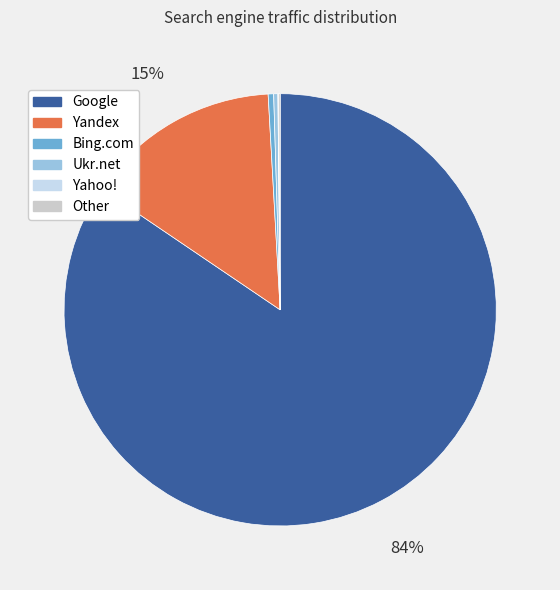

Which category accounts for the majority?

Google